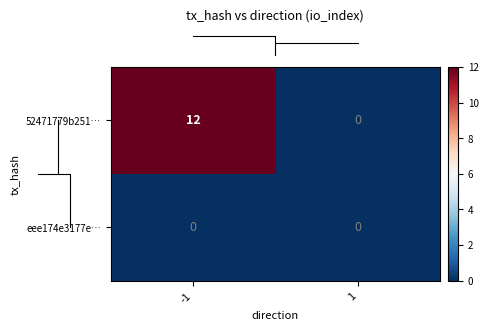

Is it true that 52471779b251… equals 0 at 1?

True